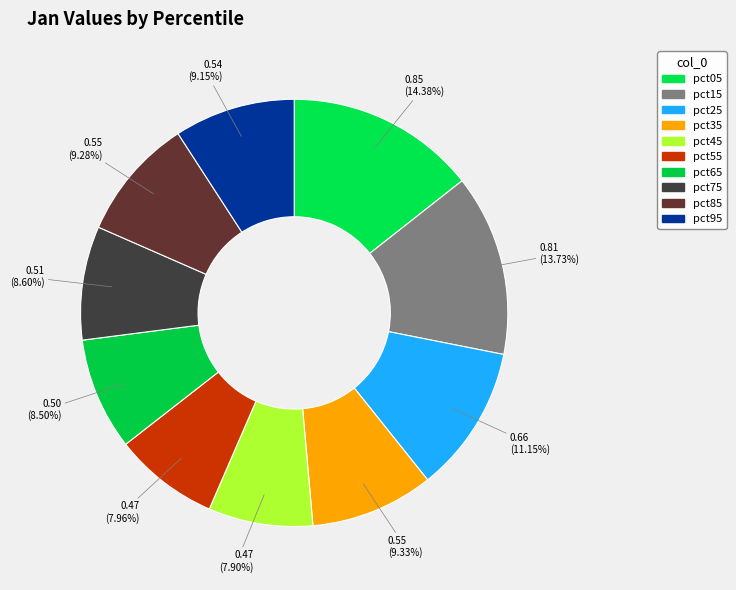

Is it true that pct75 is 9% of the pie?

True